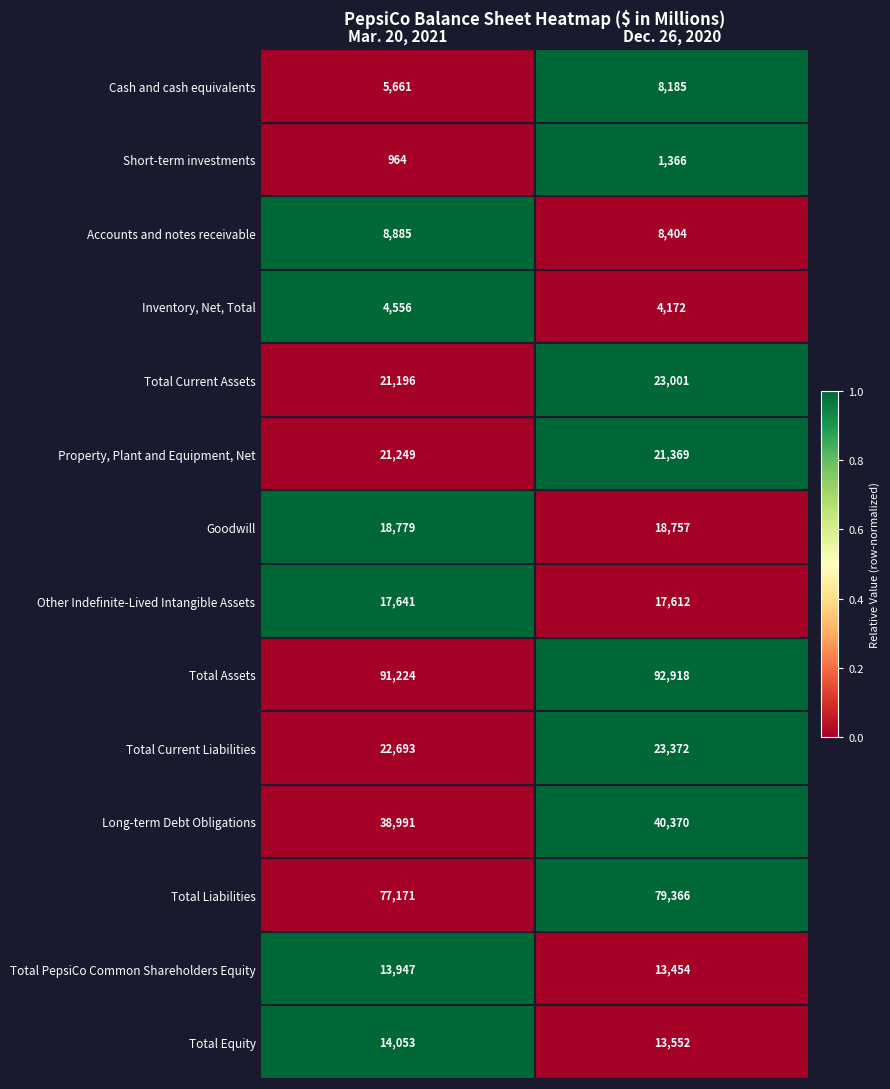

Which label corresponds to the smallest value in the chart?

Mar. 20, 2021